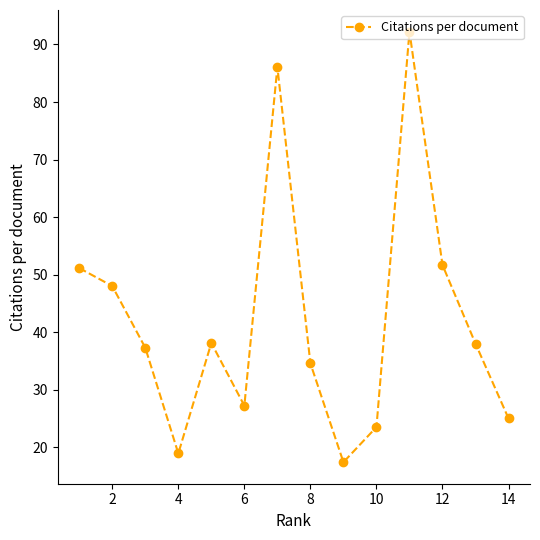

The chart shows a value of 18.9 at 4. True or false?

True